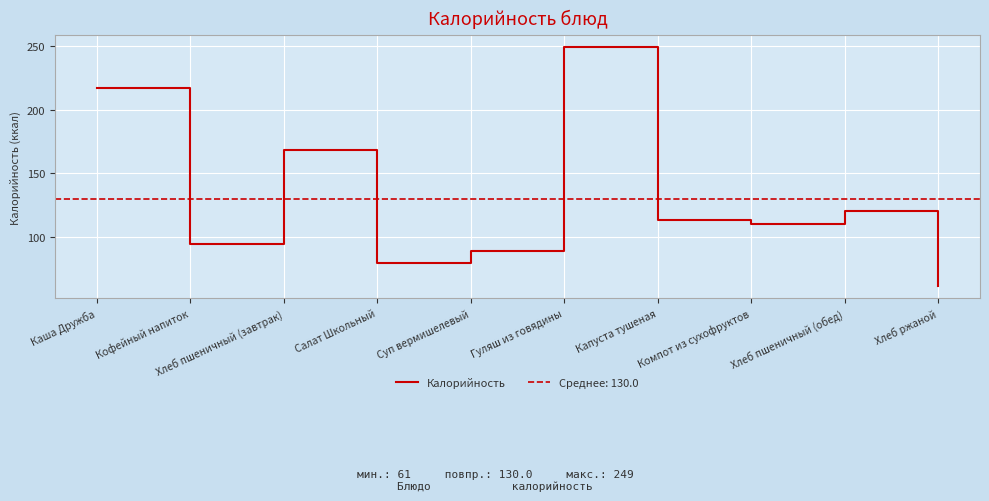

How many data points are less than 113?

5